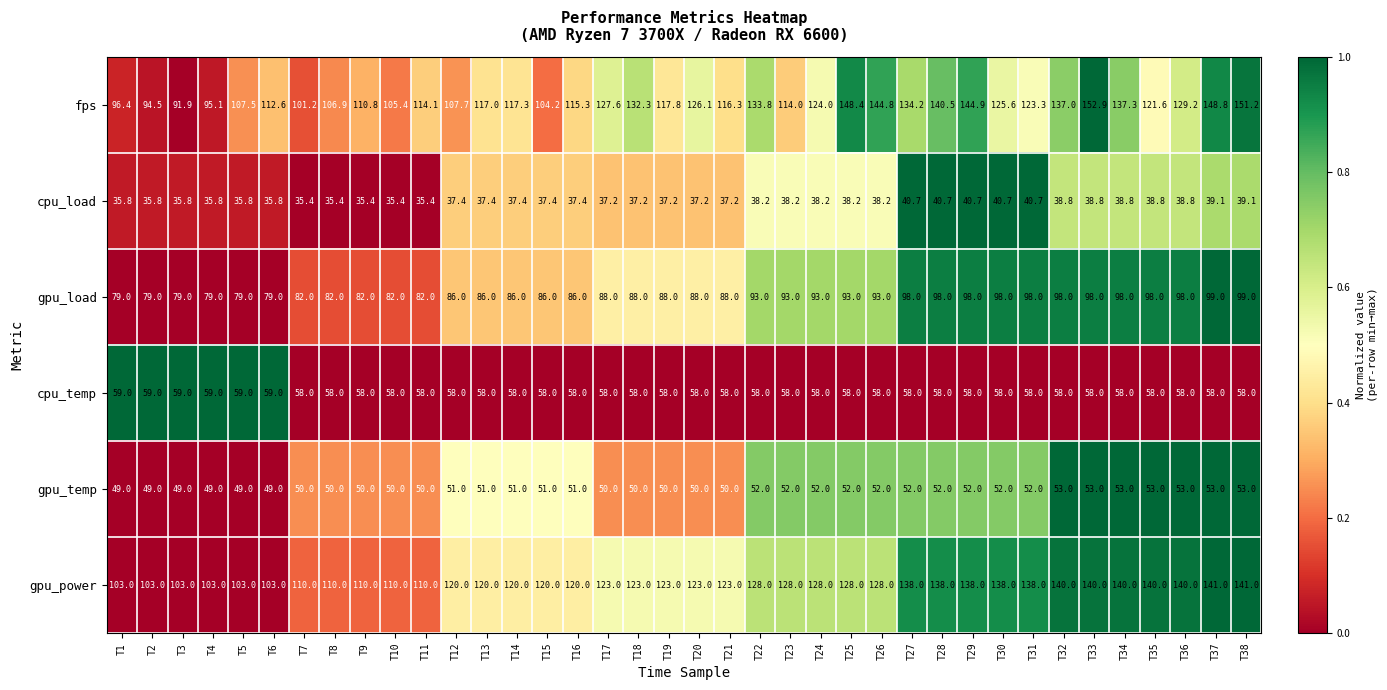

What is the lowest value of the gpu_power series?

103.0